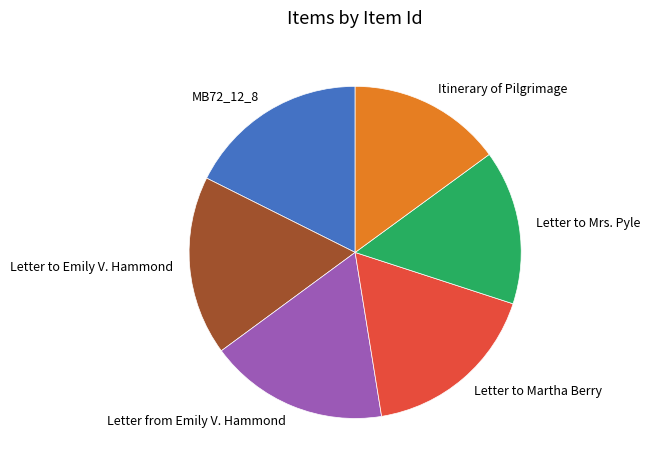

The Letter from Emily V. Hammond slice represents 17% of the pie. True or false?

True